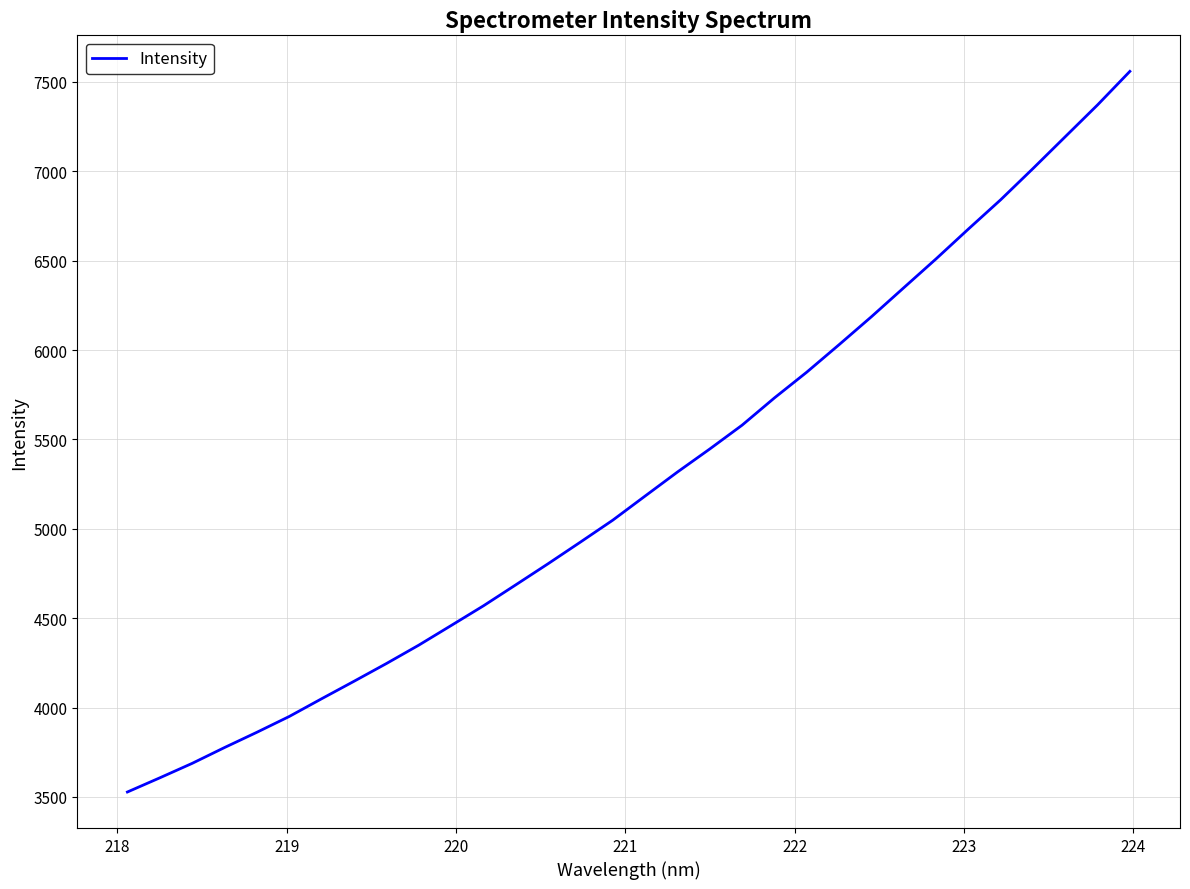

What is the maximum value shown in the chart?

7559.4